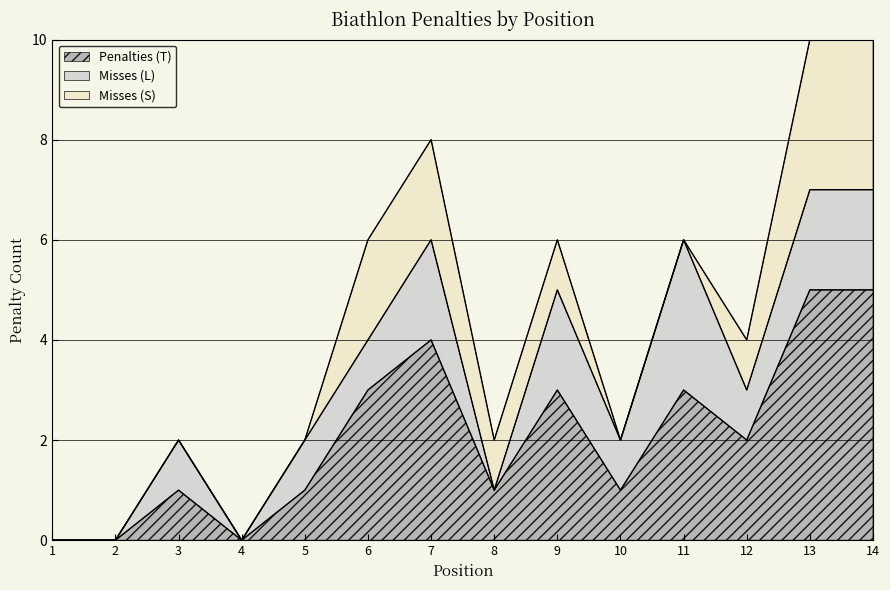

True or false: Misses (L) and Misses (S) intersect in this chart.

True